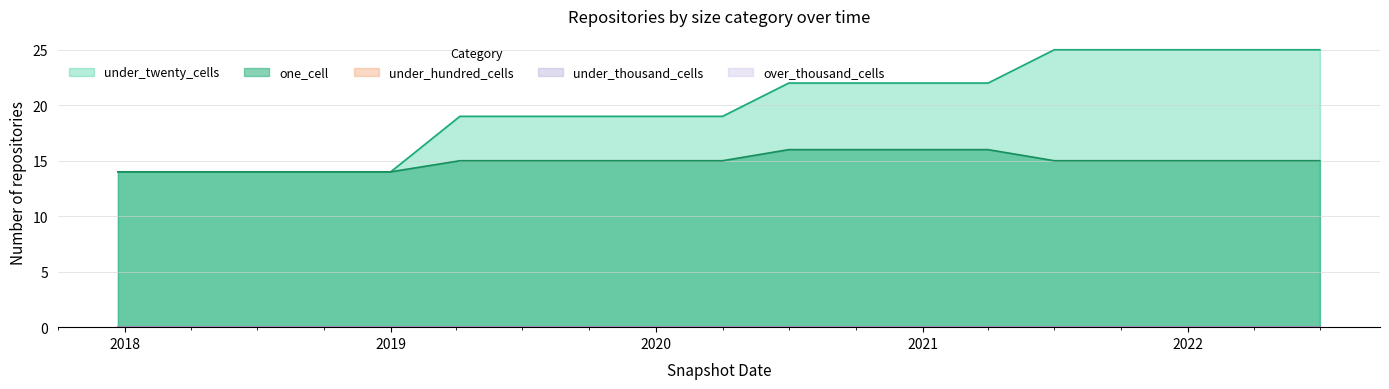

What is the average value of the one_cell series?

15